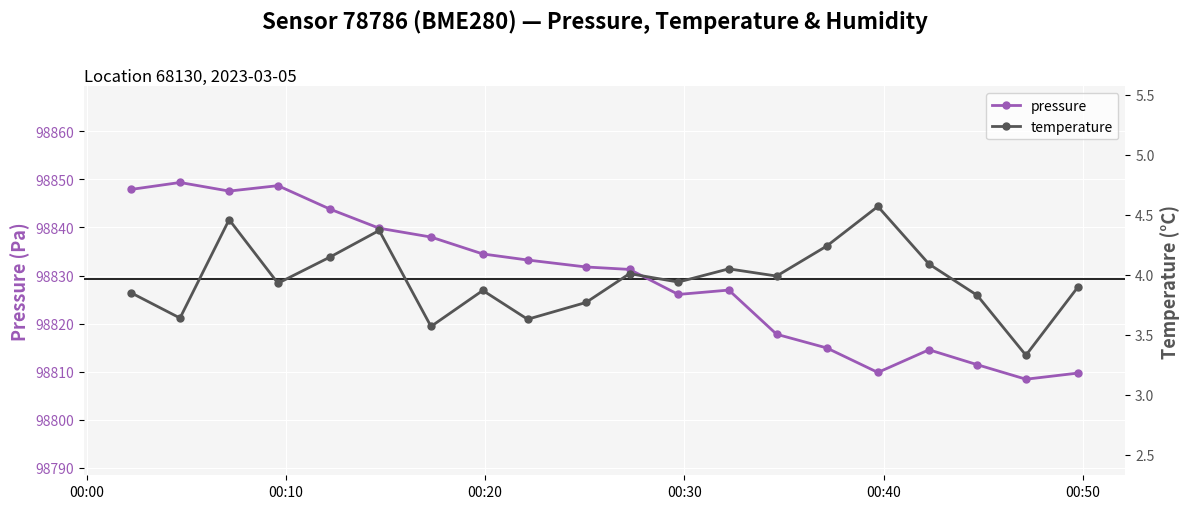

How many distinct data groups are displayed?

2